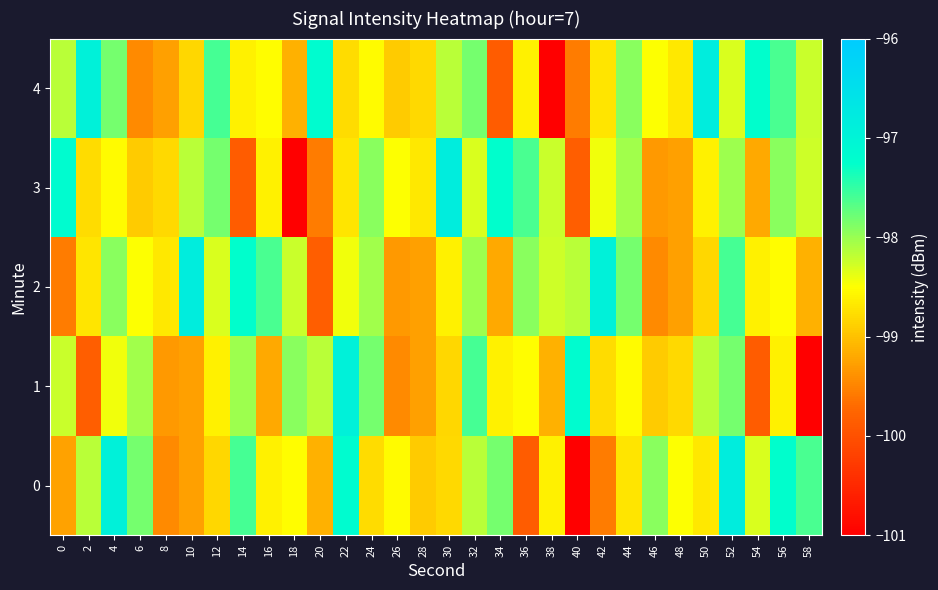

What is the difference between the highest and lowest values at 40?

3.8